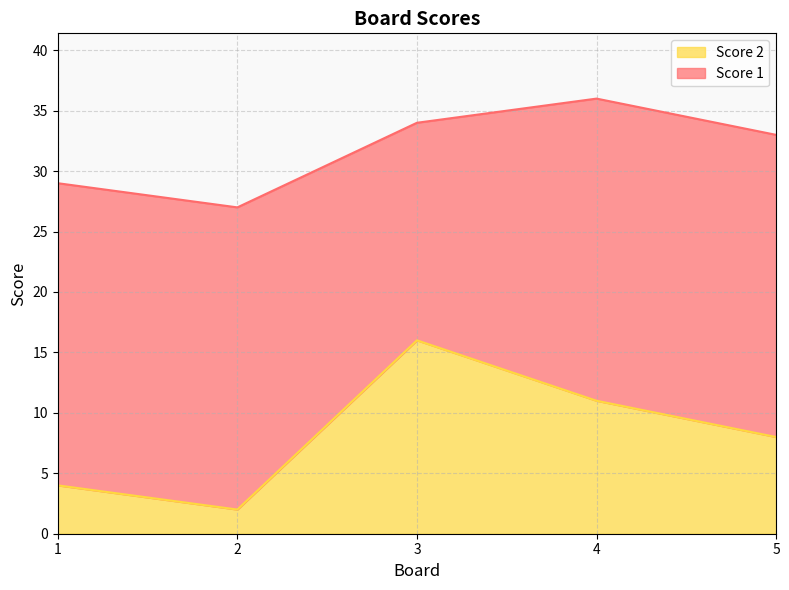

Is it true that Score 2 equals 6 at 4?

False